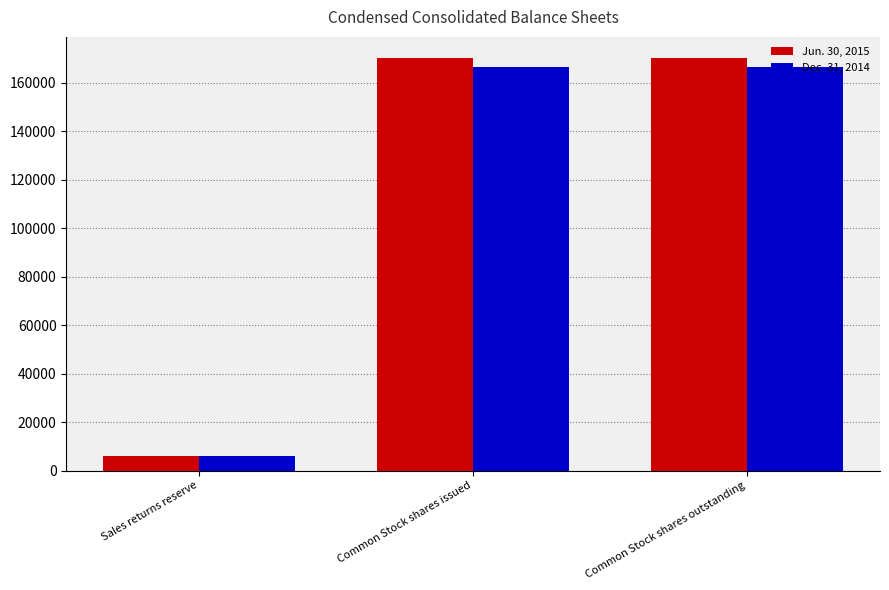

Does the chart contain stacked bars?

No